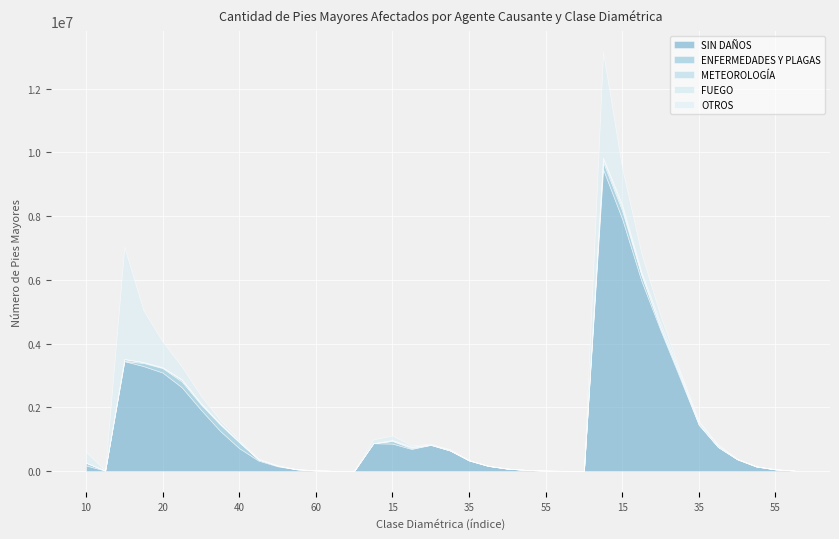

How many lines are shown in the chart?

5